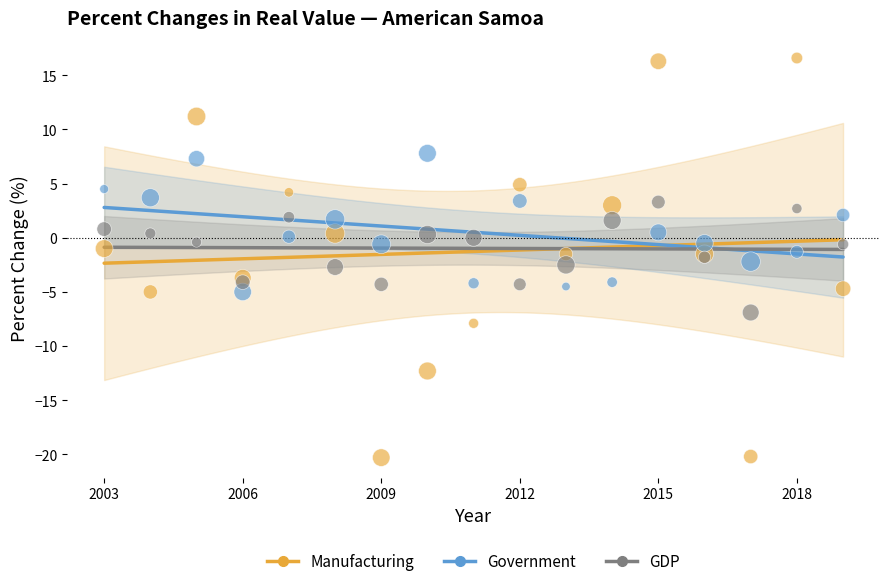

Which series has the largest Y range (max minus min)?

Manufacturing